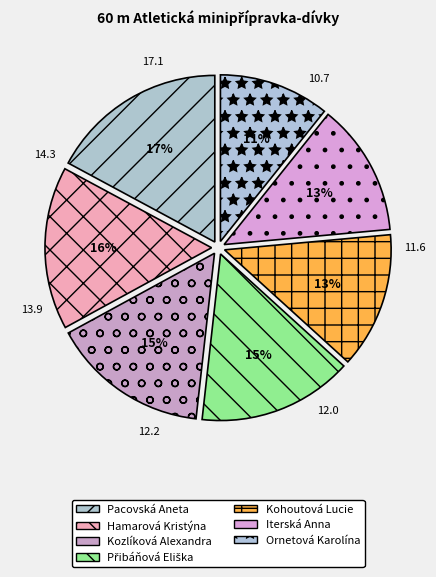

How many slices are in this pie chart?

7